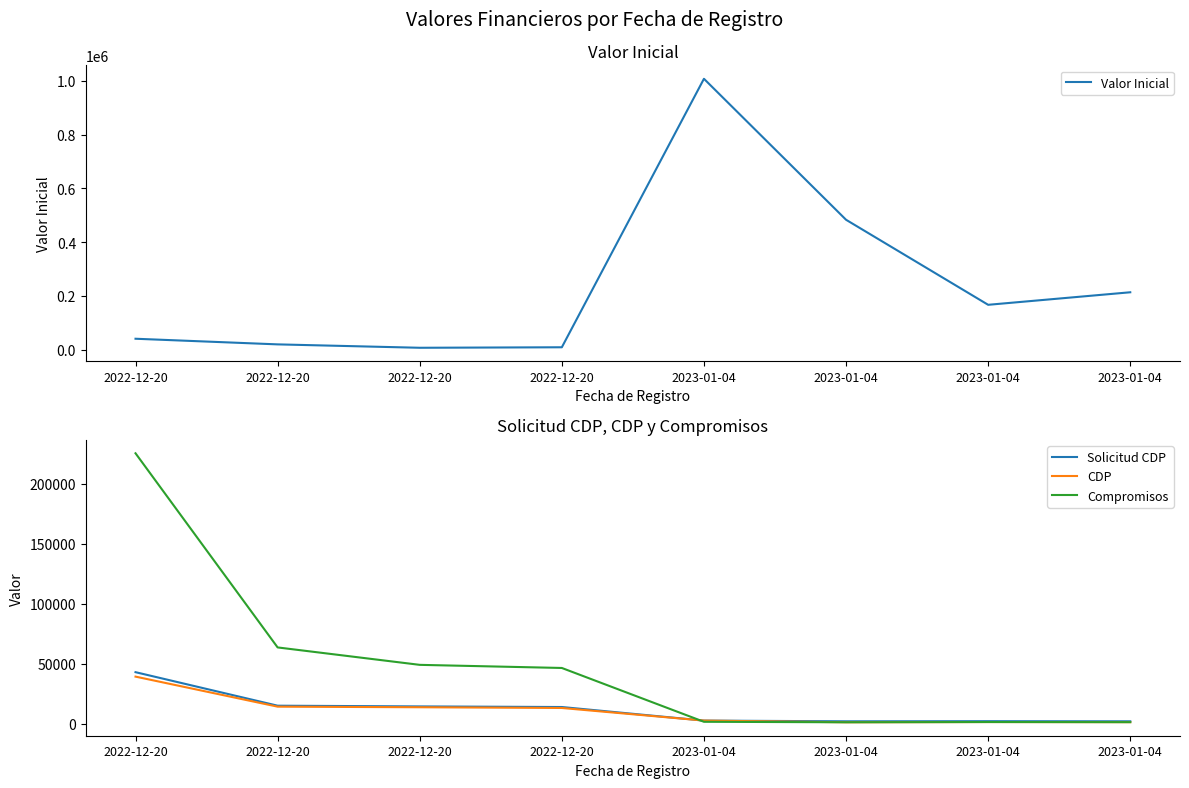

Count the number of data series in this chart.

4